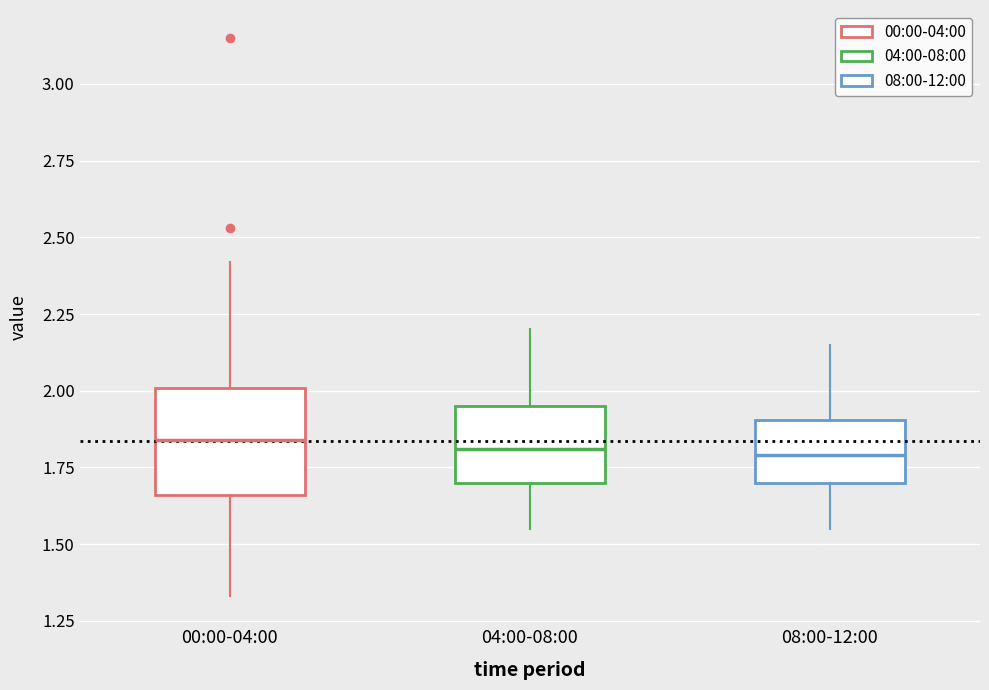

Reading left to right, read every box against the y-axis: the position of its median line, the range the box covers, and the ends of its whiskers. The values are not printed on the chart, so give them approximately, as read against the axis.

00:00-04:00: median 1.85, box 1.65 to 2.00, whiskers 1.35 to 2.40
04:00-08:00: median 1.80, box 1.70 to 1.95, whiskers 1.55 to 2.20
08:00-12:00: median 1.80, box 1.70 to 1.90, whiskers 1.55 to 2.15